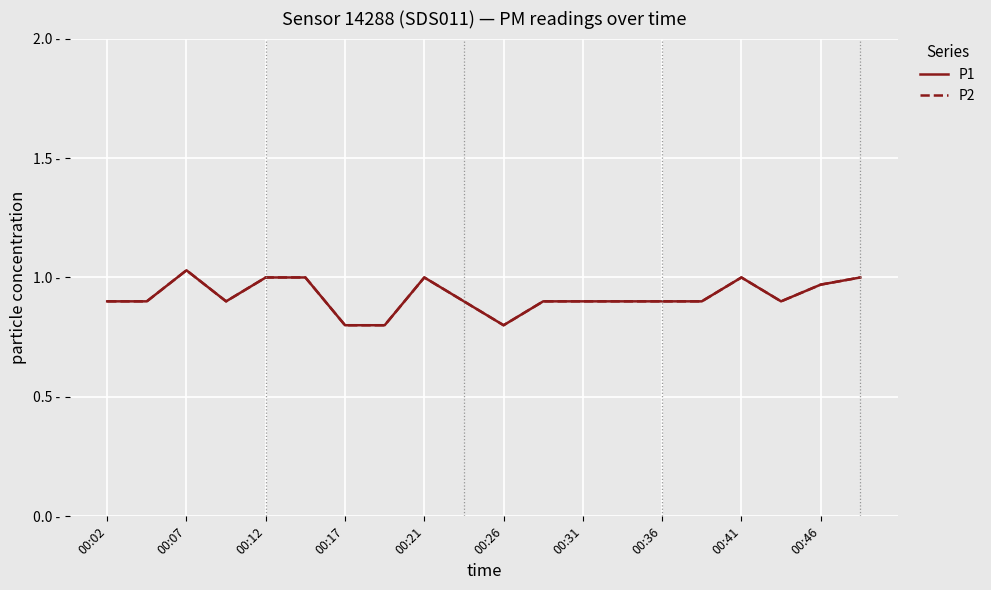

Reading left to right, what are all the values shown in this chart?

P1: 0.9	0.9	1.0	0.9	1.0	1.0	0.8	0.8	1.0	0.9	0.8	0.9	0.9	0.9	0.9	0.9	1.0	0.9	1.0	1.0
P2: 0.9	0.9	1.0	0.9	1.0	1.0	0.8	0.8	1.0	0.9	0.8	0.9	0.9	0.9	0.9	0.9	1.0	0.9	1.0	1.0